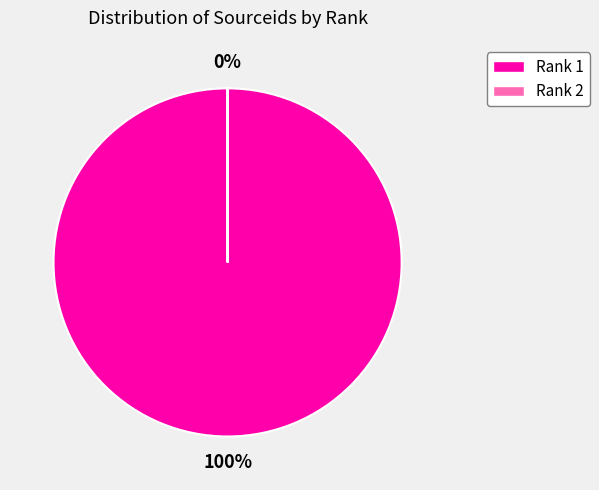

Is it true that Rank 2 is 1% of the pie?

False